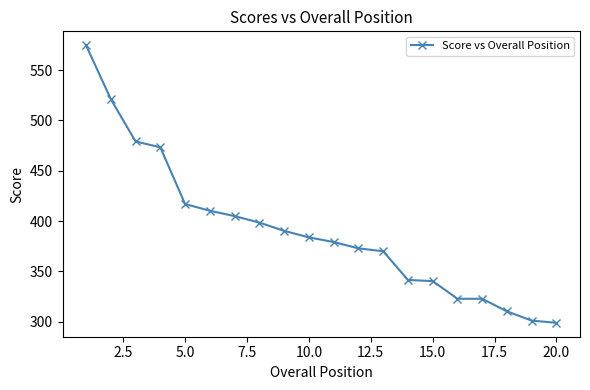

Does the chart have visible grid lines?

No